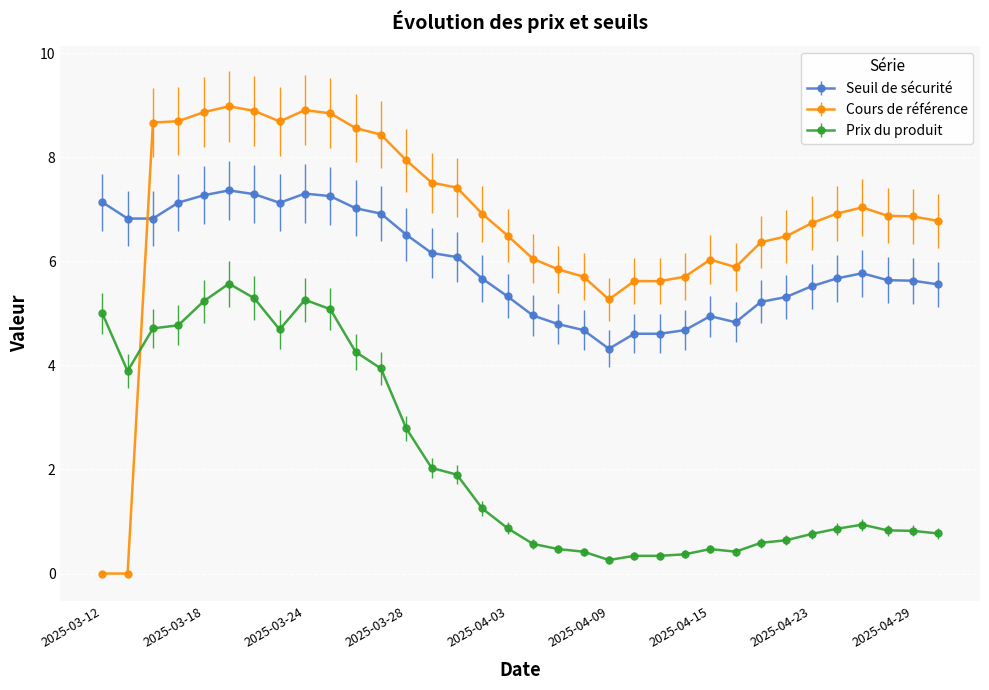

Which series has the largest range (max minus min)?

Cours de référence